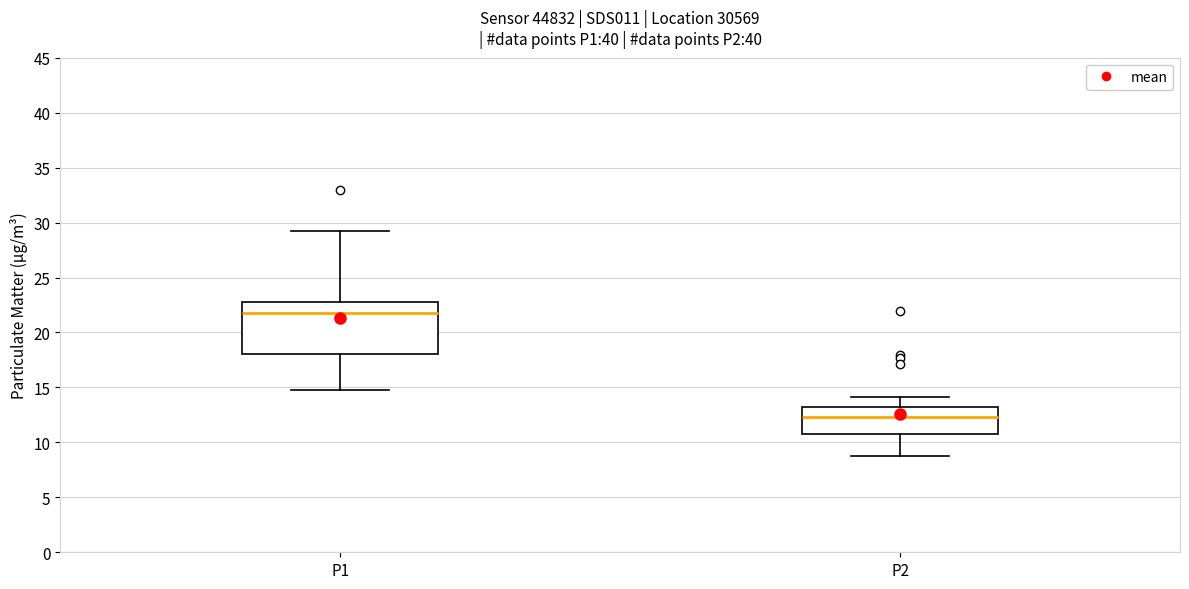

Where does the upper whisker of the box for P1 end on the y-axis? The values are not printed on the chart, so give them approximately, as read against the axis.

29.5